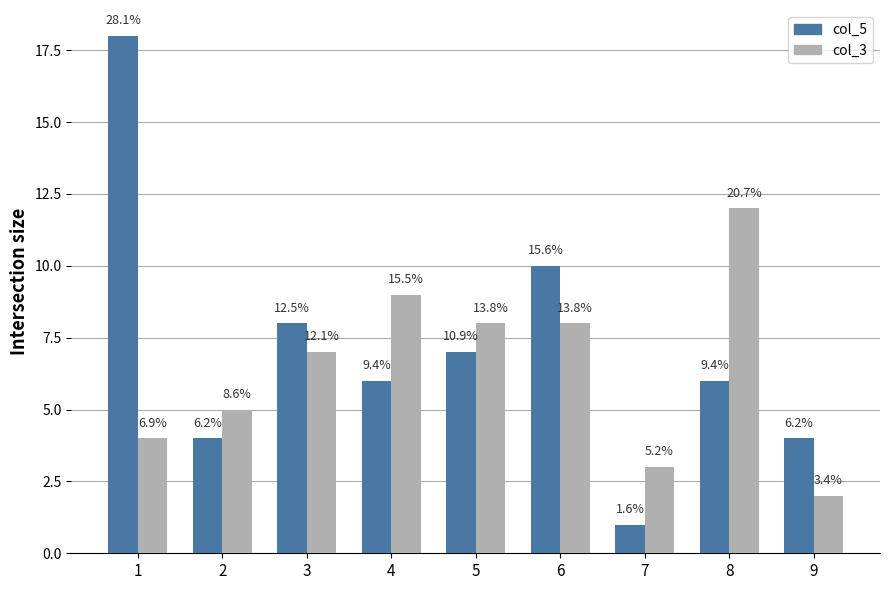

Reading left to right, extract all data points from this chart.

col_5: 18	4	8	6	7	10	1	6	4
col_3: 4	5	7	9	8	8	3	12	2